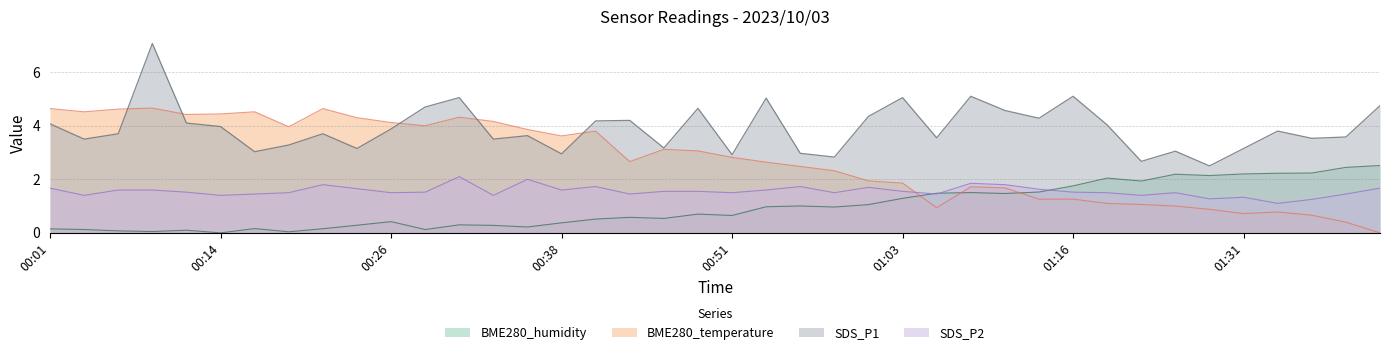

Reading left to right, what are all the values shown in this chart?

BME280_temperature: 00:01=4.6	00:04=4.5	00:06=4.6	00:09=4.7	00:11=4.4	00:14=4.4	00:16=4.5	00:19=4.0	00:21=4.6	00:24=4.3	00:26=4.1	00:28=4.0	00:31=4.3	00:33=4.2	00:36=3.9	00:38=3.6	00:41=3.8	00:43=2.7	00:46=3.1	00:48=3.1	00:51=2.8	00:53=2.6	00:56=2.5	00:58=2.3	01:01=1.9	01:03=1.9	01:06=0.9	01:08=1.7	01:11=1.7	01:13=1.3	01:16=1.3	01:22=1.1	01:24=1.1	01:26=1.0	01:29=0.9	01:31=0.7	01:34=0.8	01:36=0.7	01:39=0.4	01:41=0.0
BME280_humidity: 00:01=0.1	00:04=0.1	00:06=0.1	00:09=0.1	00:11=0.1	00:14=0.0	00:16=0.2	00:19=0.0	00:21=0.2	00:24=0.3	00:26=0.4	00:28=0.1	00:31=0.3	00:33=0.3	00:36=0.2	00:38=0.4	00:41=0.5	00:43=0.6	00:46=0.5	00:48=0.7	00:51=0.6	00:53=1.0	00:56=1.0	00:58=1.0	01:01=1.1	01:03=1.3	01:06=1.5	01:08=1.5	01:11=1.5	01:13=1.5	01:16=1.8	01:22=2.0	01:24=1.9	01:26=2.2	01:29=2.1	01:31=2.2	01:34=2.2	01:36=2.2	01:39=2.4	01:41=2.5
SDS_P1: 00:01=4.1	00:04=3.5	00:06=3.7	00:09=7.1	00:11=4.1	00:14=4.0	00:16=3.0	00:19=3.3	00:21=3.7	00:24=3.1	00:26=3.9	00:28=4.7	00:31=5.0	00:33=3.5	00:36=3.6	00:38=3.0	00:41=4.2	00:43=4.2	00:46=3.2	00:48=4.7	00:51=2.9	00:53=5.0	00:56=3.0	00:58=2.8	01:01=4.3	01:03=5.0	01:06=3.5	01:08=5.1	01:11=4.6	01:13=4.3	01:16=5.1	01:22=4.0	01:24=2.7	01:26=3.0	01:29=2.5	01:31=3.1	01:34=3.8	01:36=3.5	01:39=3.6	01:41=4.8
SDS_P2: 00:01=1.7	00:04=1.4	00:06=1.6	00:09=1.6	00:11=1.5	00:14=1.4	00:16=1.4	00:19=1.5	00:21=1.8	00:24=1.6	00:26=1.5	00:28=1.5	00:31=2.1	00:33=1.4	00:36=2.0	00:38=1.6	00:41=1.7	00:43=1.4	00:46=1.6	00:48=1.6	00:51=1.5	00:53=1.6	00:56=1.7	00:58=1.5	01:01=1.7	01:03=1.6	01:06=1.4	01:08=1.9	01:11=1.8	01:13=1.6	01:16=1.5	01:22=1.5	01:24=1.4	01:26=1.5	01:29=1.3	01:31=1.3	01:34=1.1	01:36=1.2	01:39=1.4	01:41=1.7